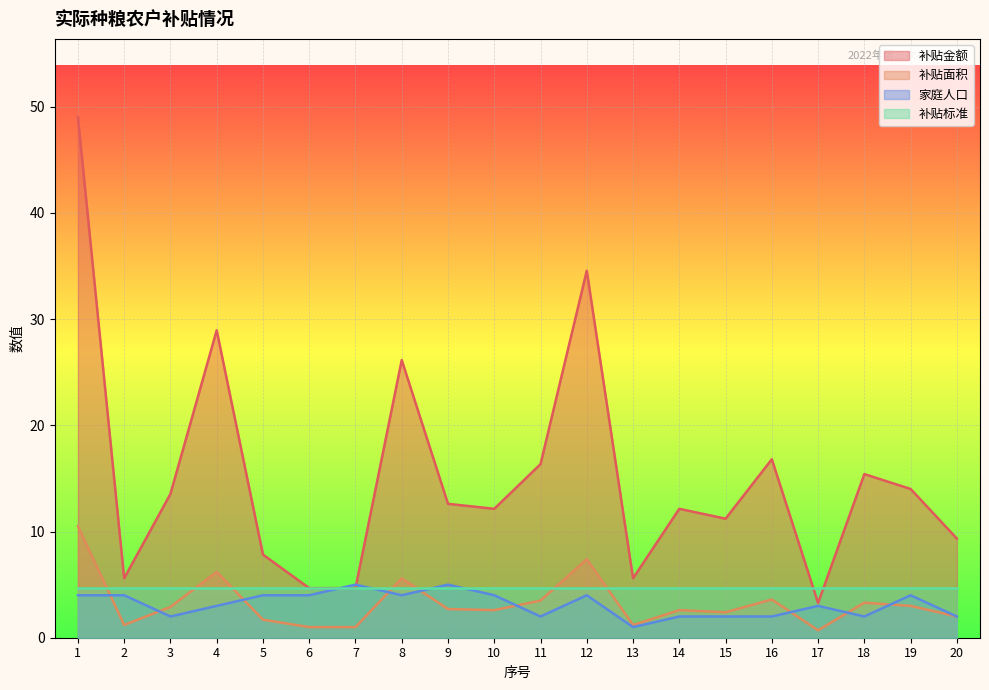

What is the total value across all series at 8?

40.4